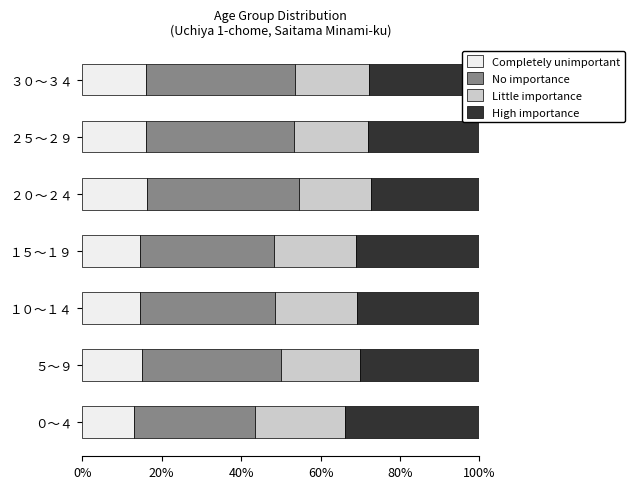

What is the average value of the Completely unimportant series?

15.1